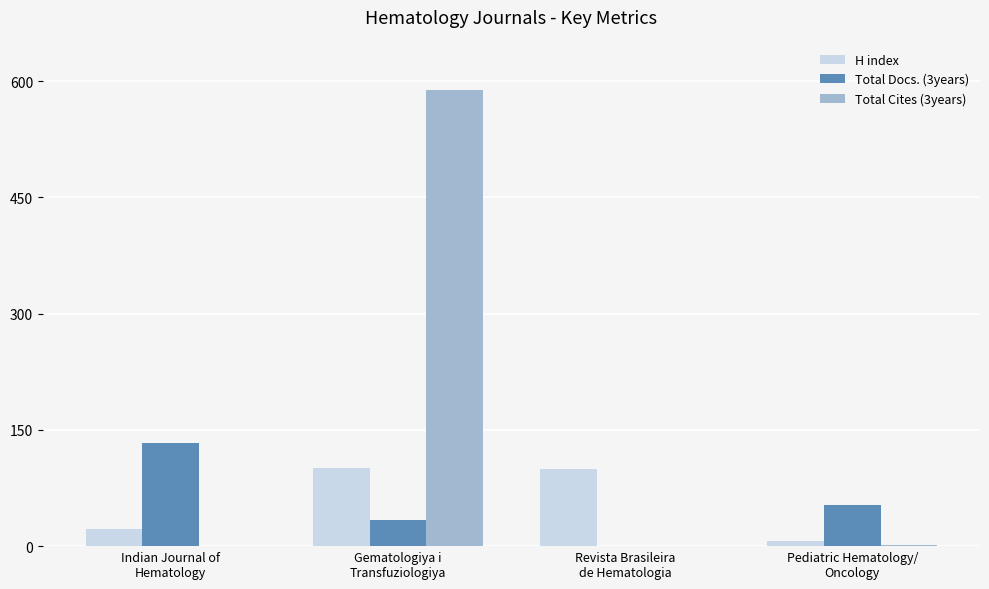

What is the approximate value of Total Docs. (3years) at Gematologiya i
Transfuziologiya, to the nearest 50?

50